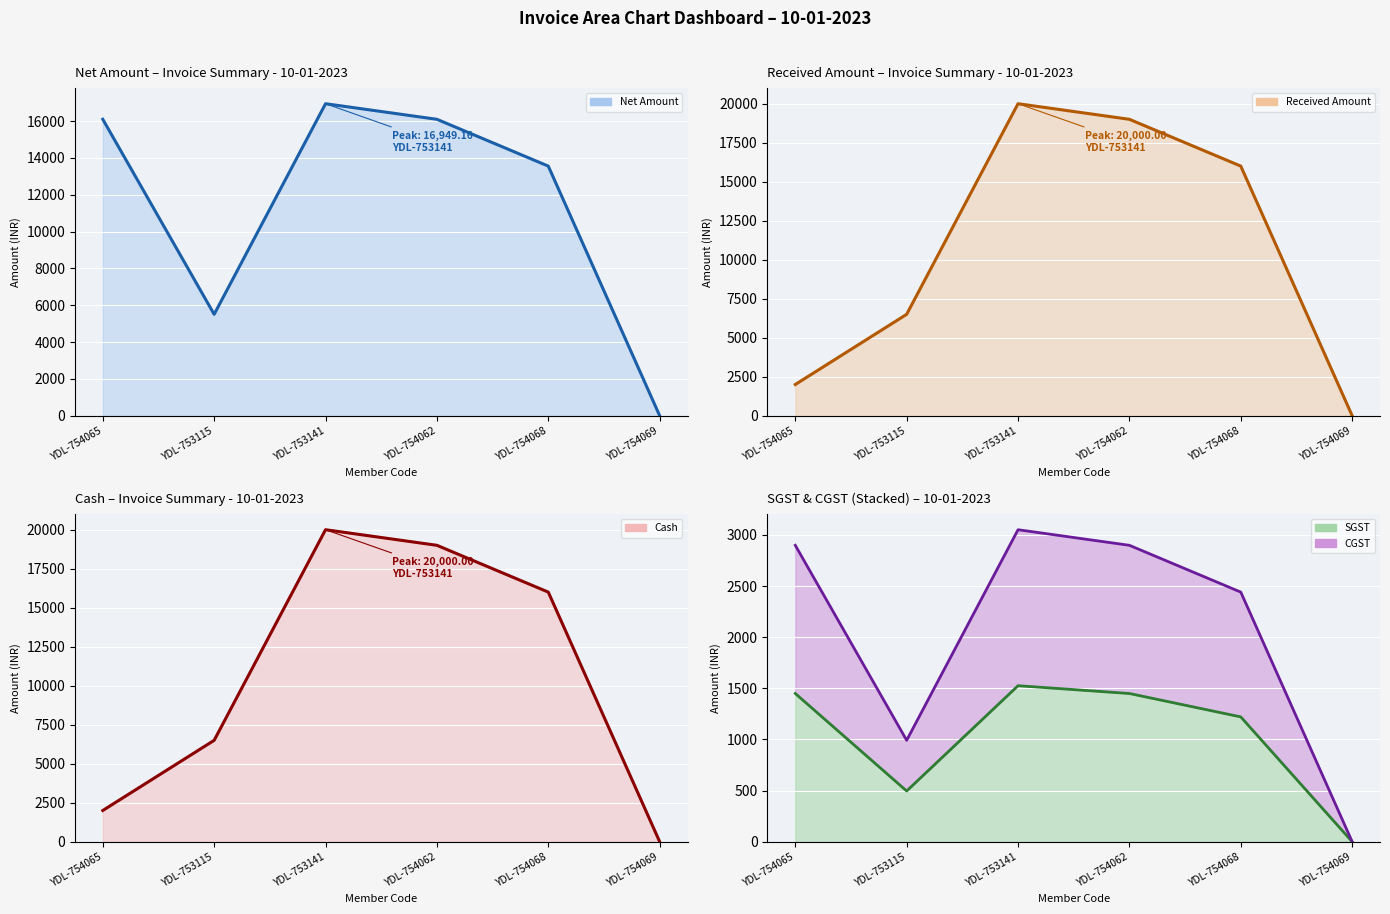

Does the chart display data point markers on the line(s)?

No